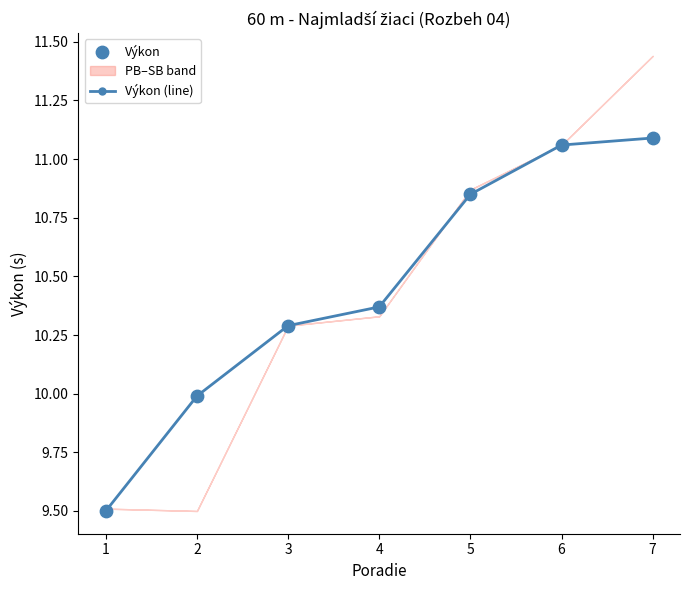

Which series has the widest spread of Y values?

Výkon (line)